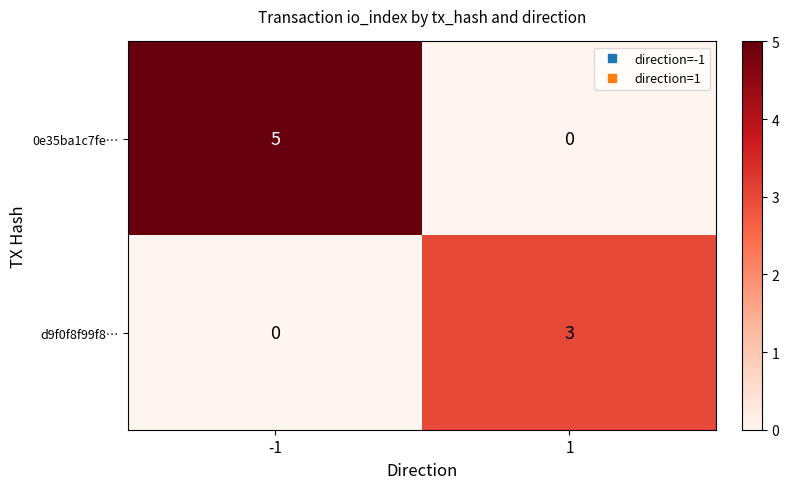

At which category is the sum across all series the highest?

-1